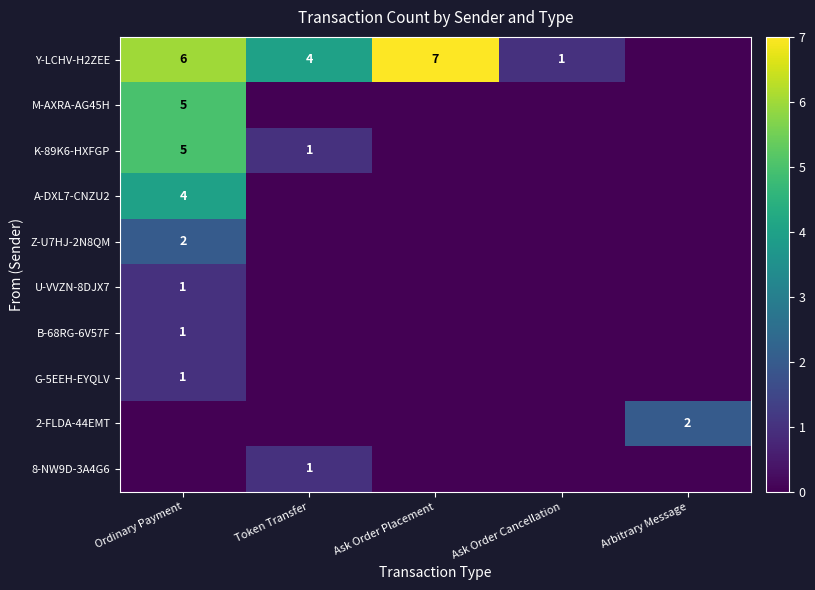

Is it true that 2-FLDA-44EMT equals 2 at Arbitrary Message?

True